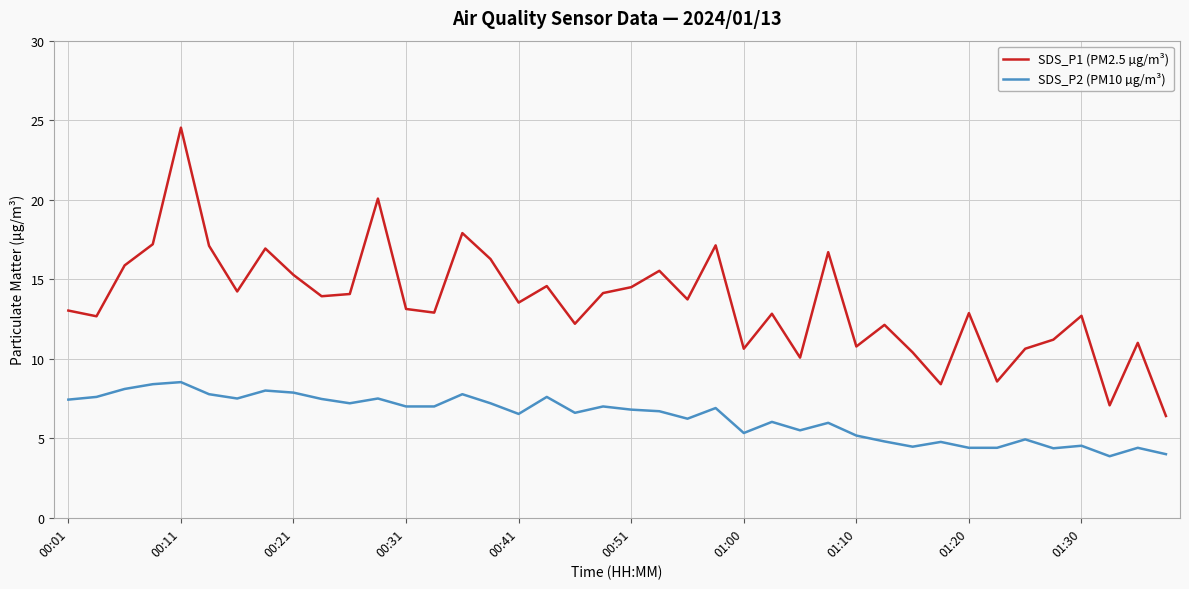

What are all the series names shown in the legend?

SDS_P1 (PM2.5 µg/m³), SDS_P2 (PM10 µg/m³)